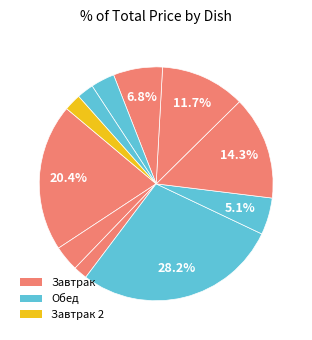

How many segments does this pie chart have?

11